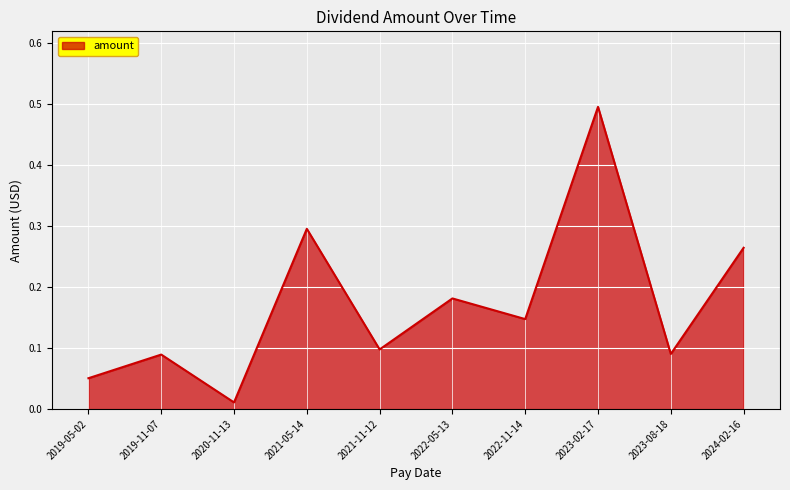

The chart shows a value of 0.1 at 2022-05-13. True or false?

False